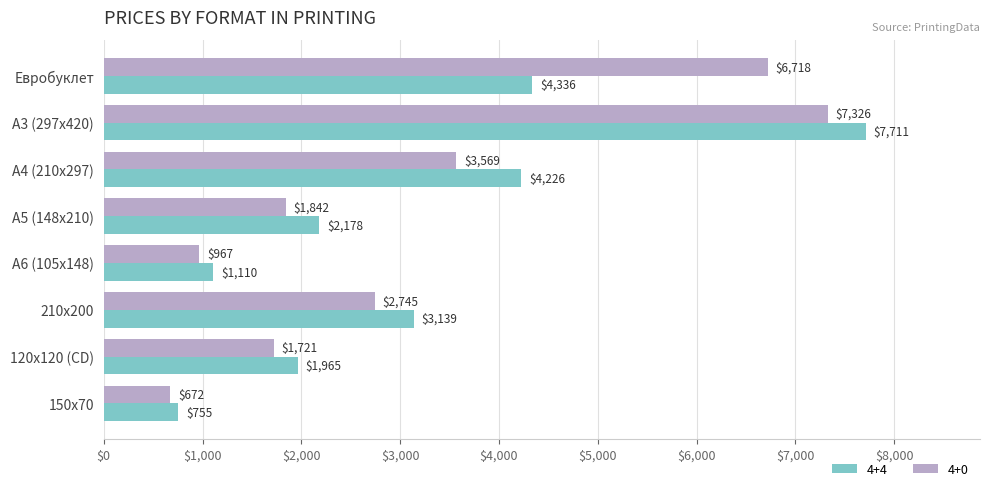

At which category does the chart reach its minimum across all series?

150х70